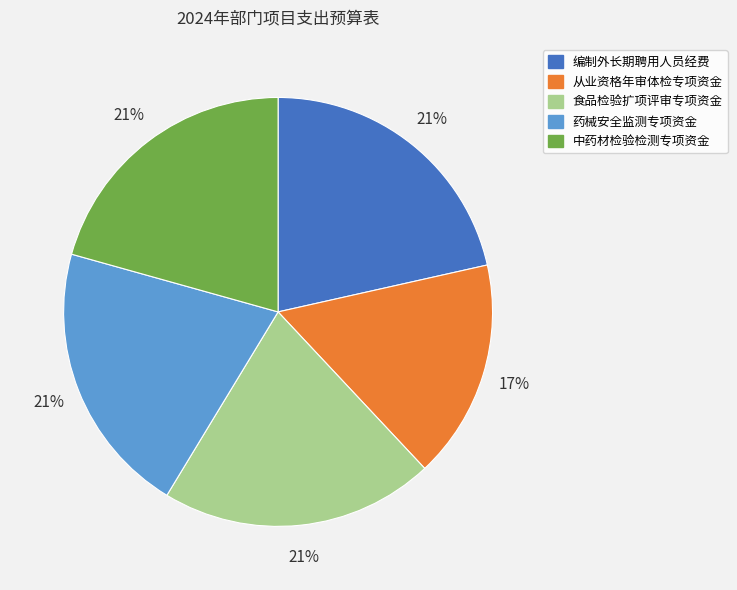

True or false: 中药材检验检测专项资金 accounts for 21% of the total.

True